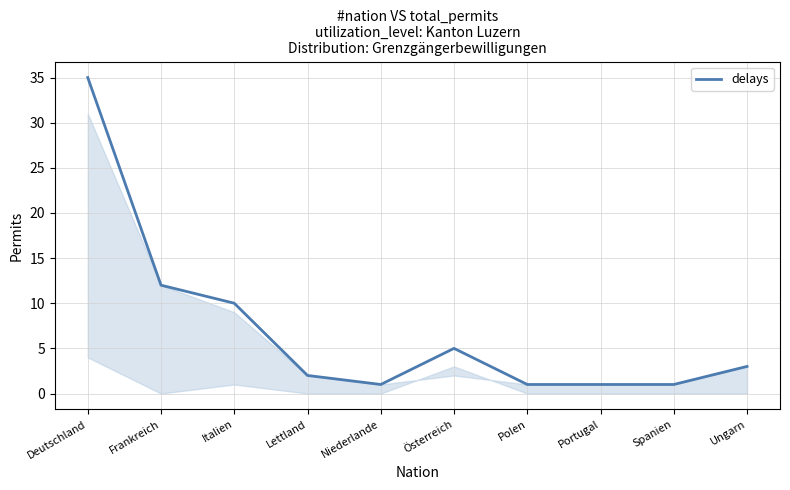

Which label corresponds to the largest value in the chart?

Deutschland